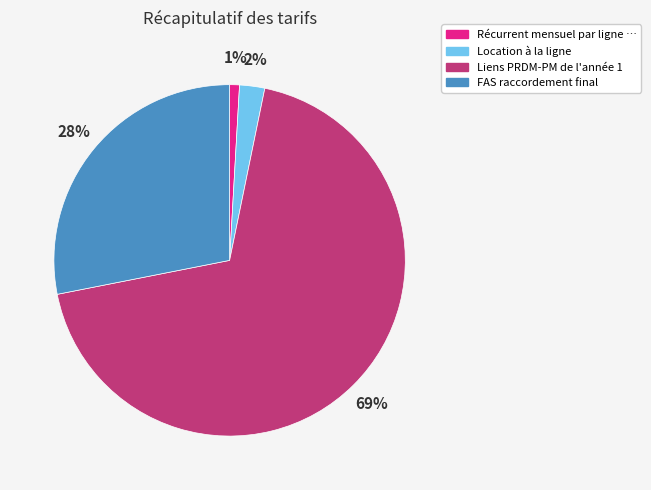

Is there any slice that represents more than half of the pie?

Yes